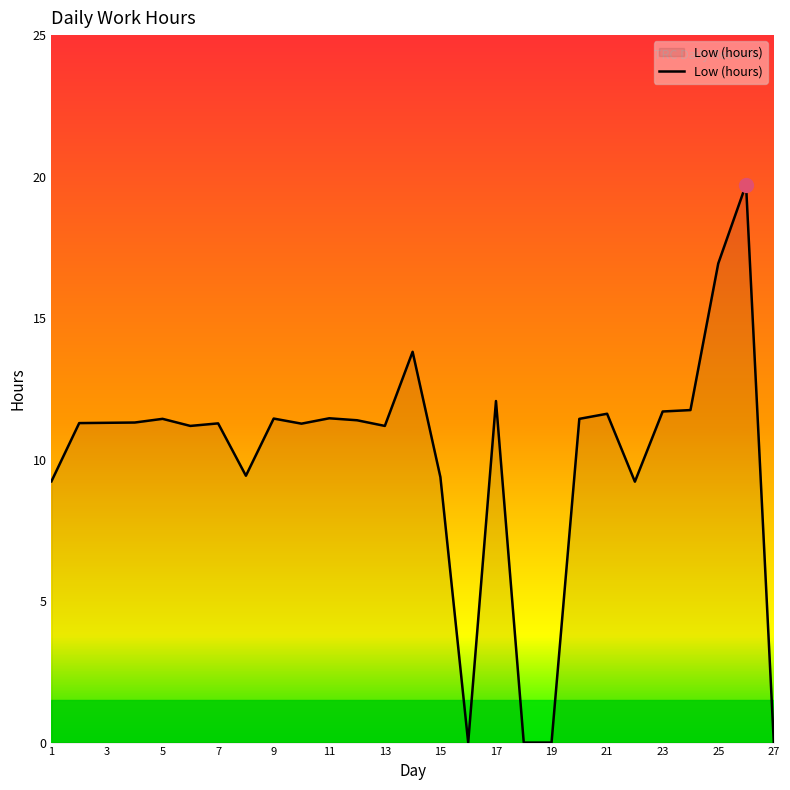

What is the maximum value shown in the chart?

19.7